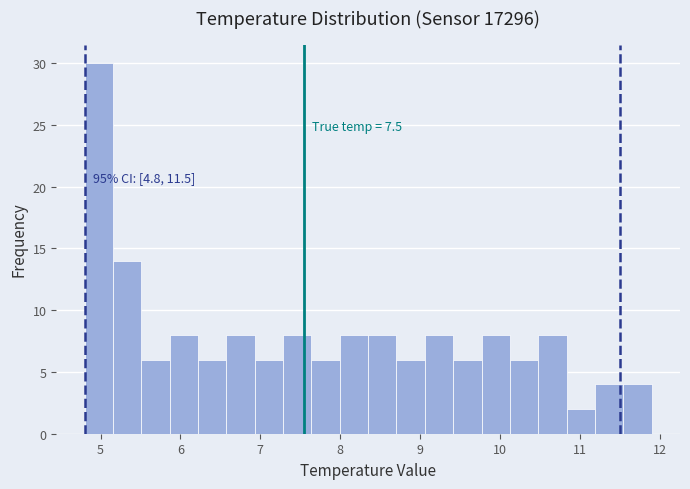

Around what value on the x-axis is the tallest bar? Give the approximate position of its centre, as read against the axis.

5.0